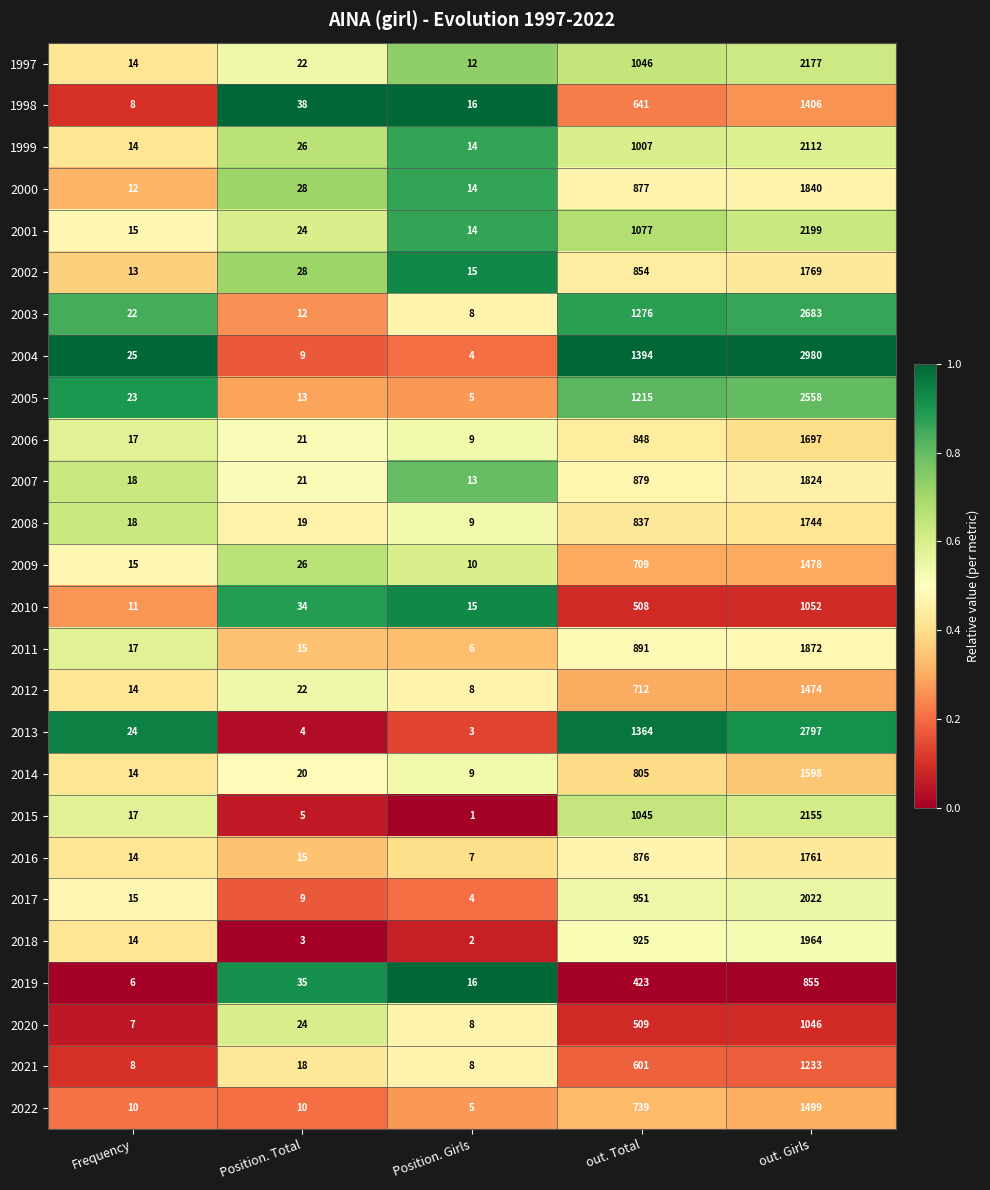

What is the sum of all 2006 values?

2592